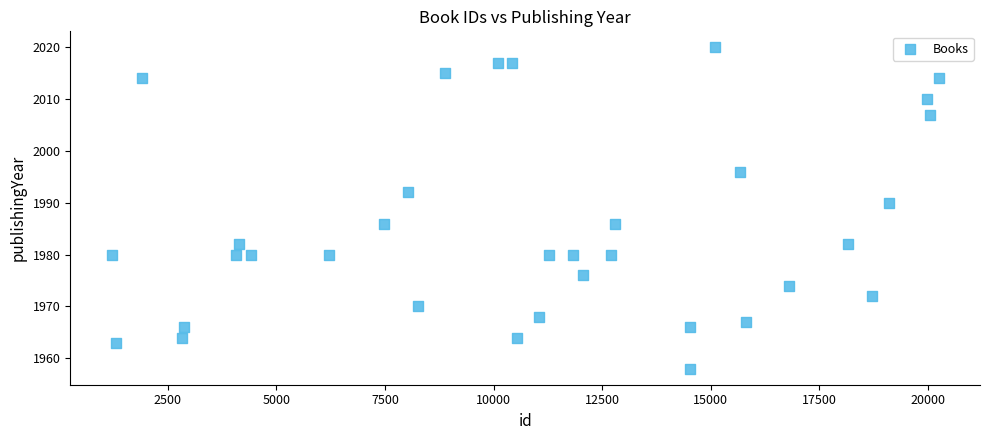

What Y value in the scatter plot is closest to 1989?

1990